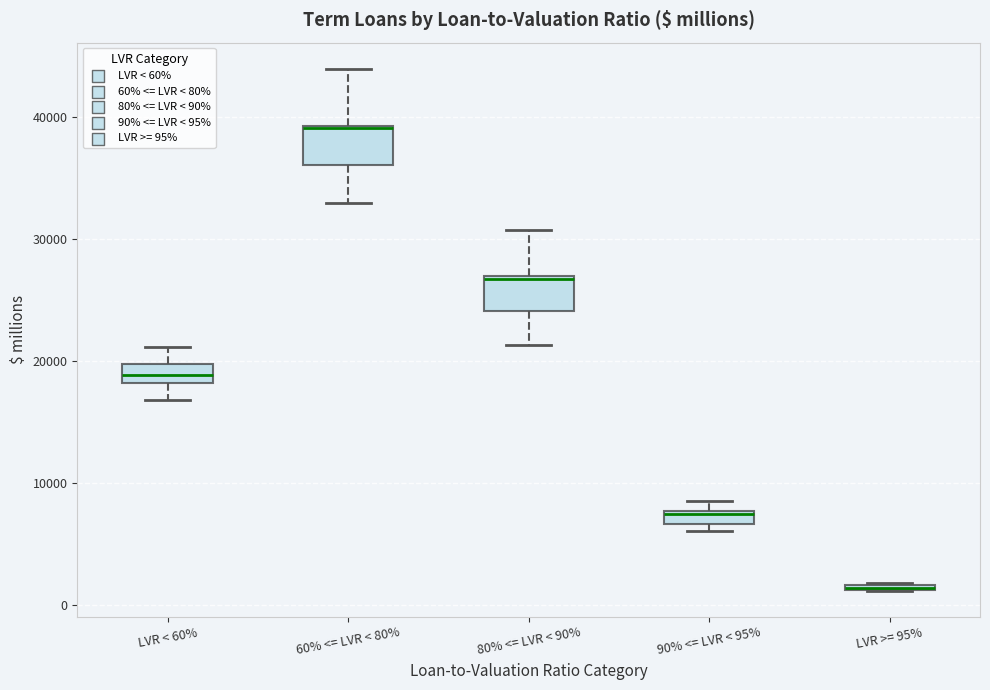

Where is the upper edge of the box for LVR >= 95% on the y-axis? The values are not printed on the chart, so give them approximately, as read against the axis.

2000